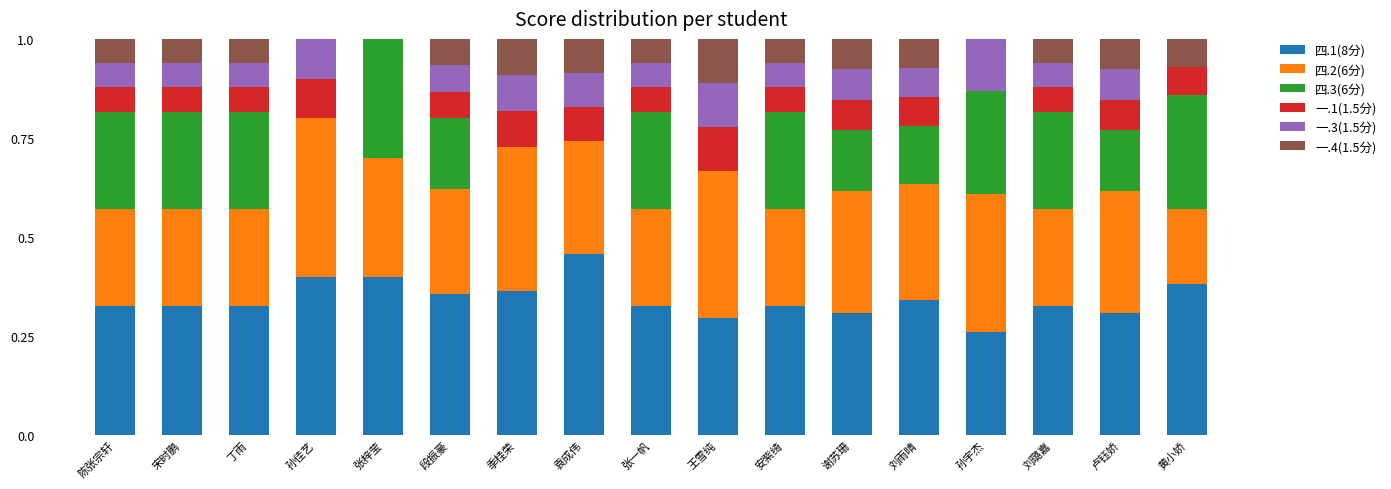

What is the total value across all series at 袁成伟?

1.0